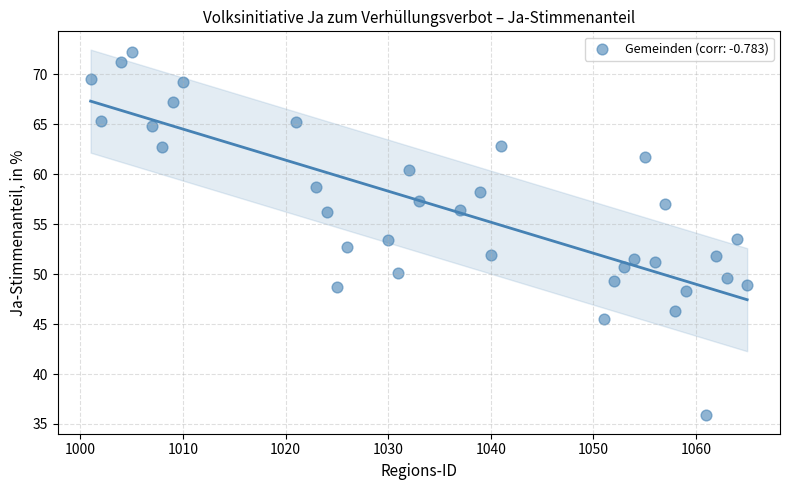

What is the range of X values (max minus min)?

64.0